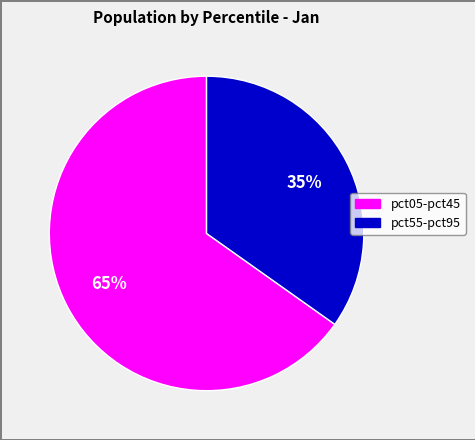

Is there any slice that represents more than half of the pie?

Yes